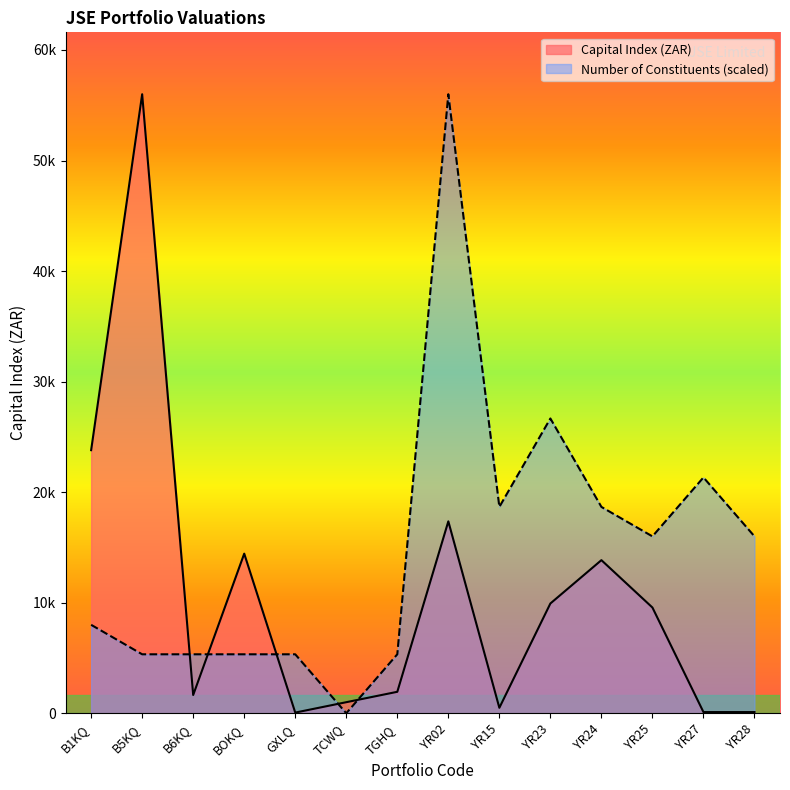

The Capital Index (ZAR) series shows 171.0 at YR27. True or false?

False